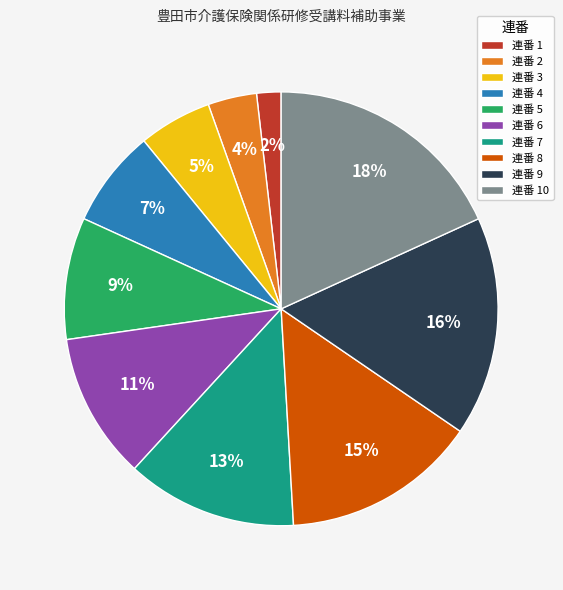

Which has a higher value, 連番 9 or 連番 5?

連番 9